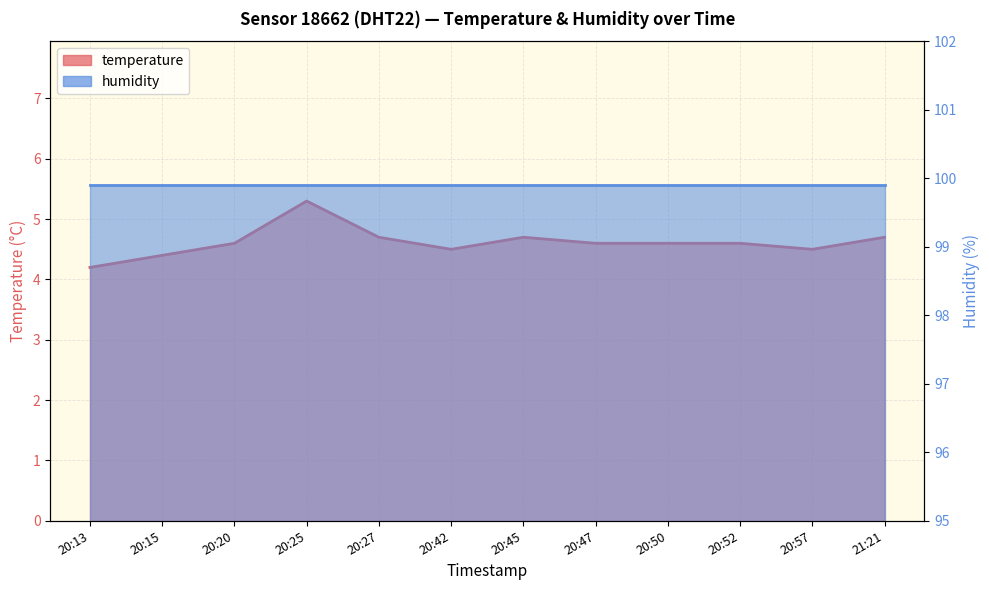

What is the difference between the second highest and second lowest values?

0.3